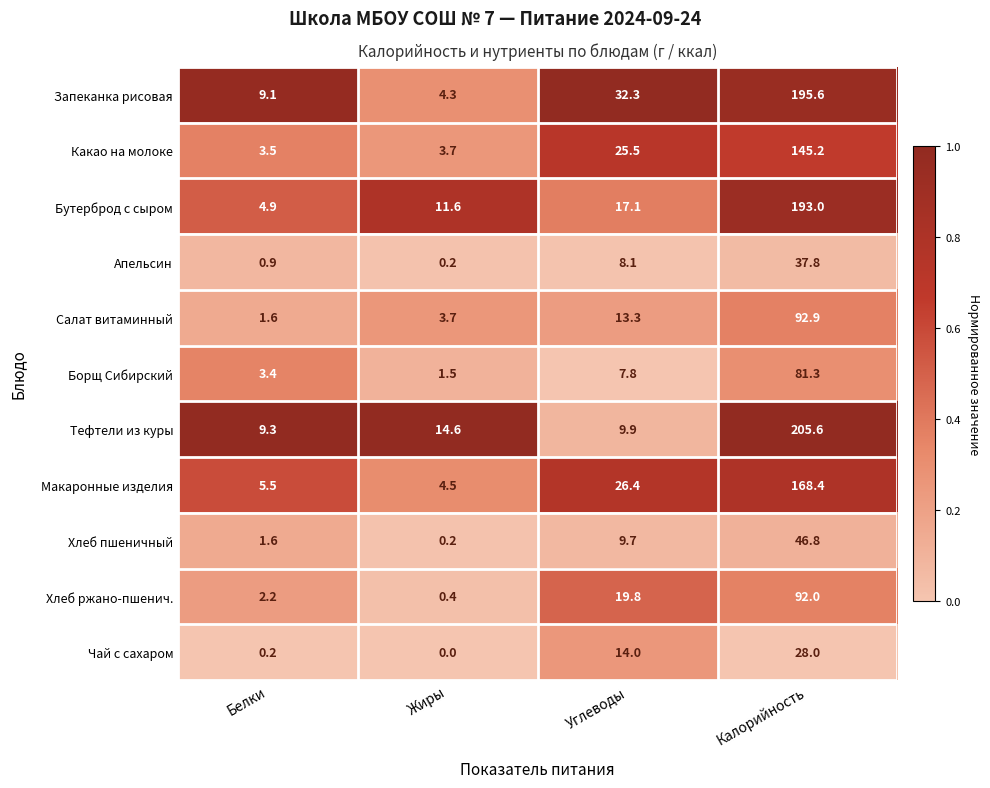

What is the difference between the highest and lowest values at Калорийность?

177.6